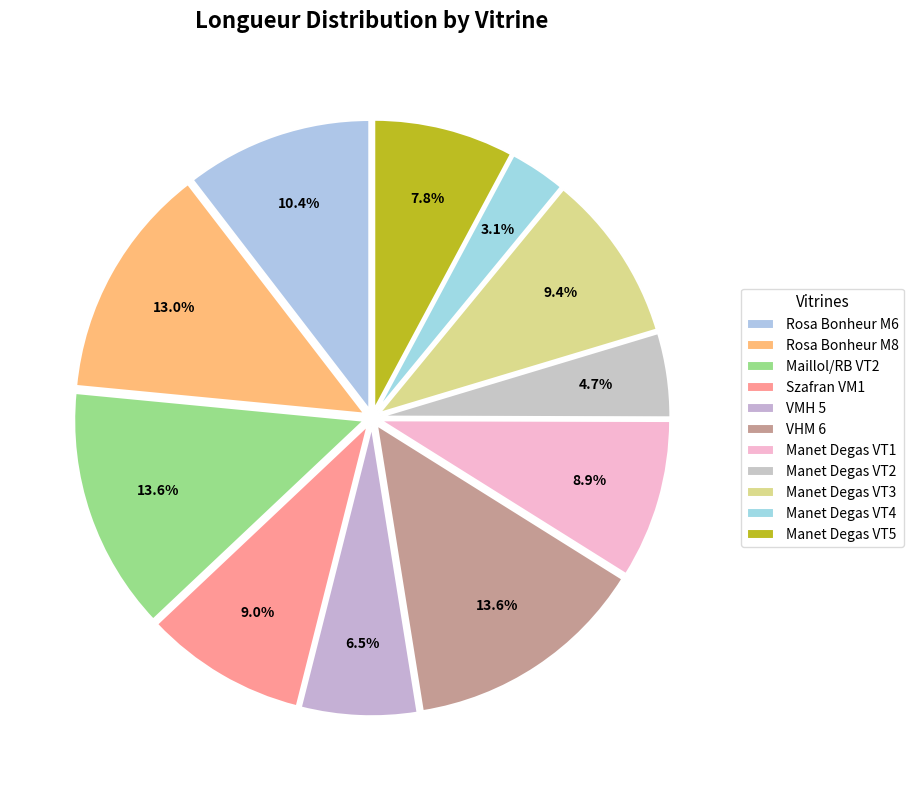

How many slices are in this pie chart?

11